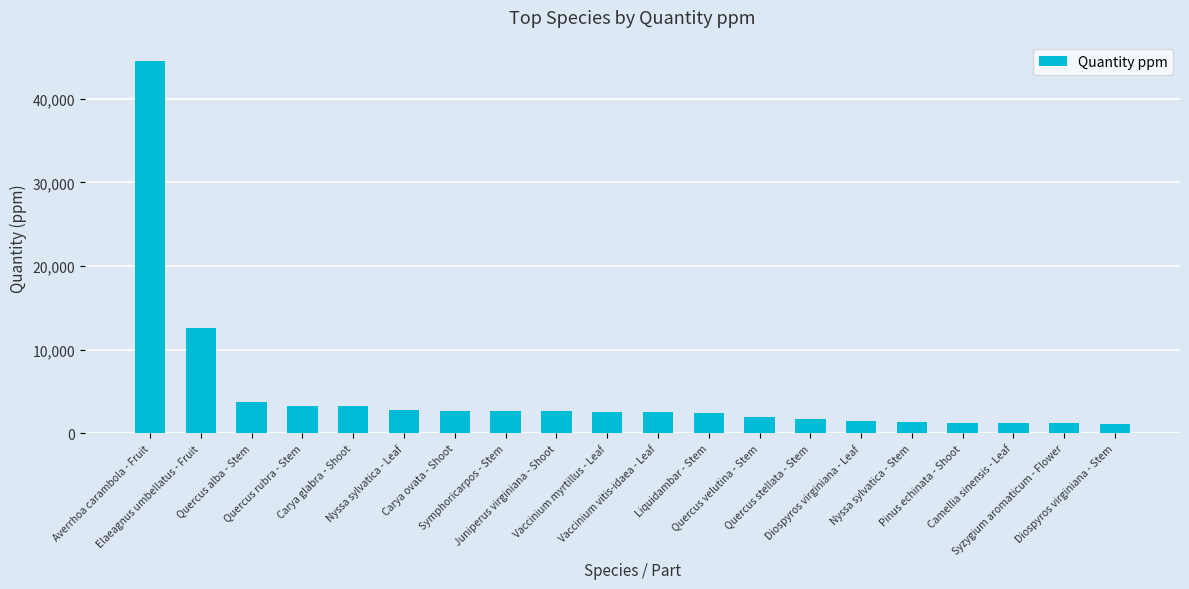

What is the value of the 14th bar from the left?

1680